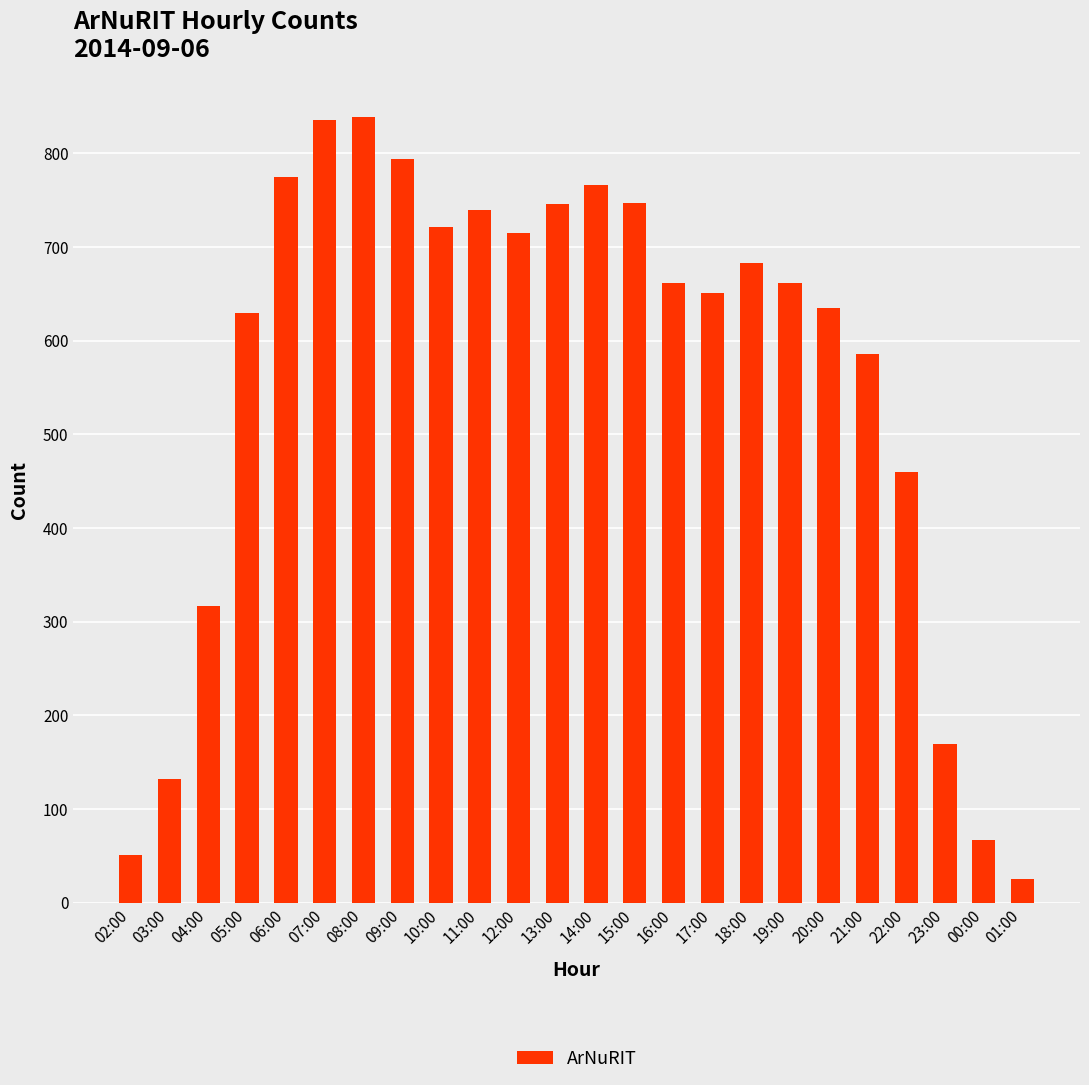

What is the label of the 5th bar from the left?

06:00